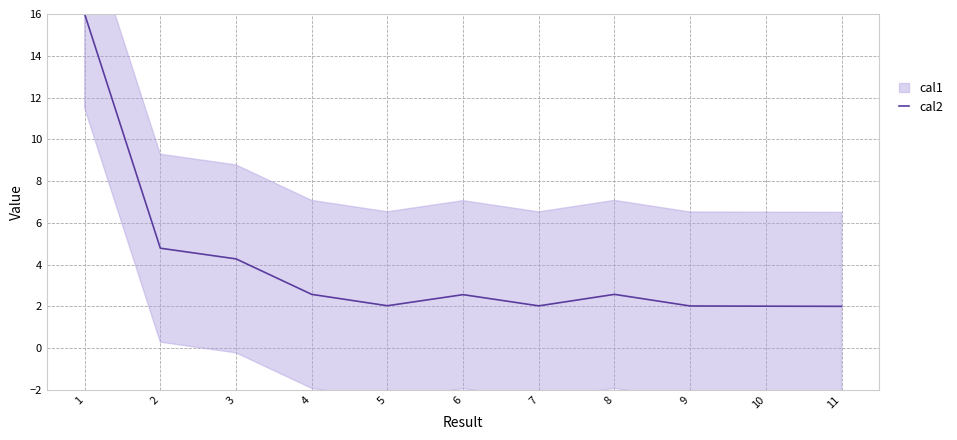

Which label corresponds to the smallest value in the chart?

11